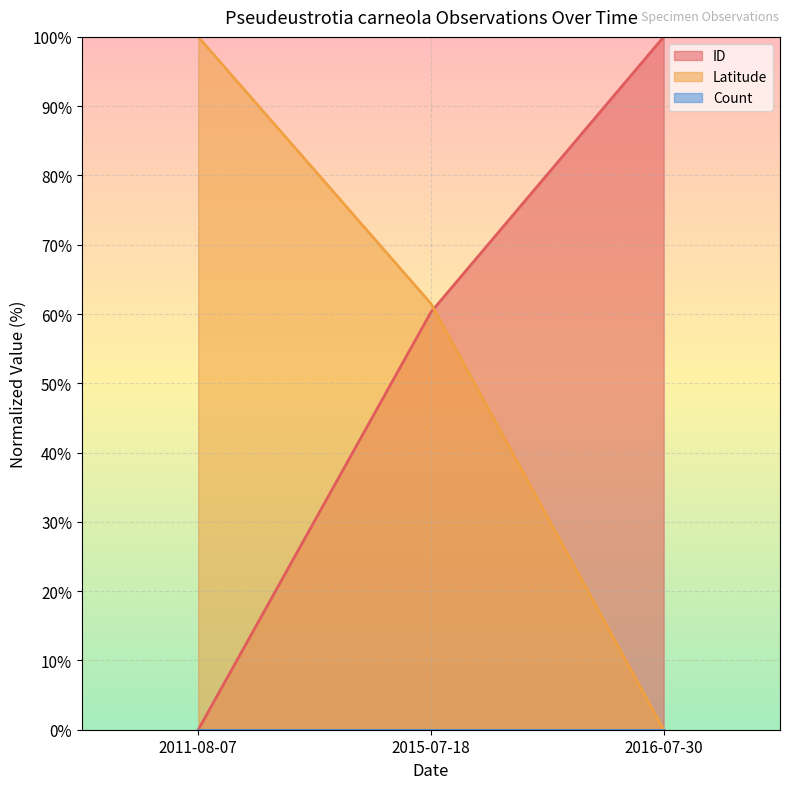

Does the chart display data point markers on the line(s)?

No